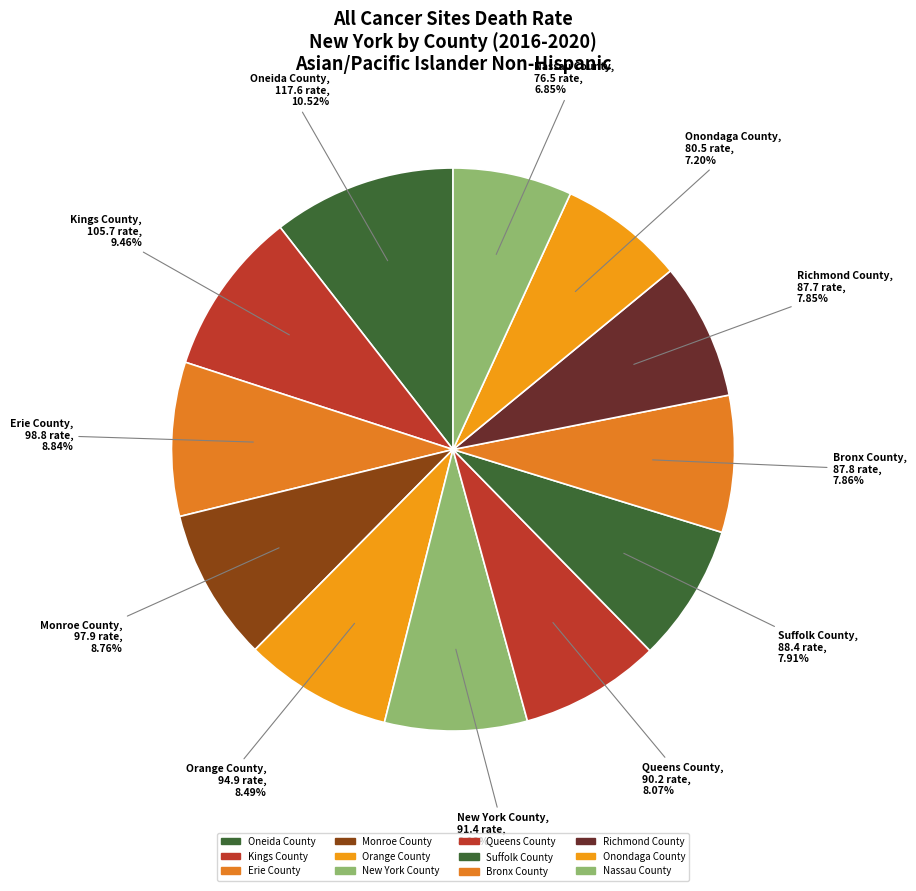

What percentage is the Kings County slice, to the nearest percent?

9%